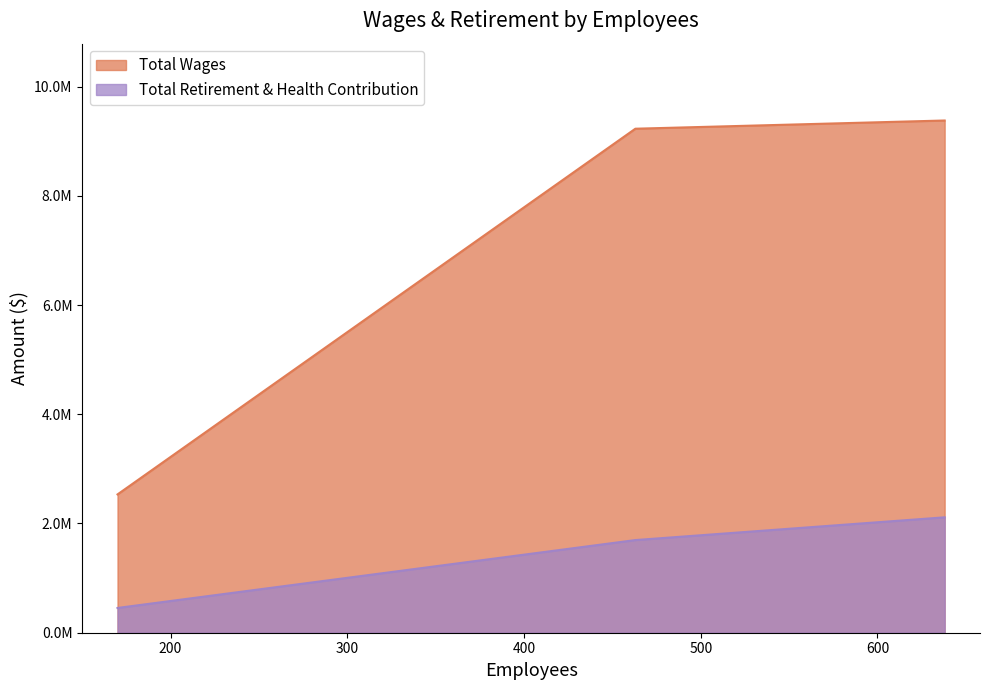

How many Total Retirement & Health Contribution values are between 453432 and 2112792?

3